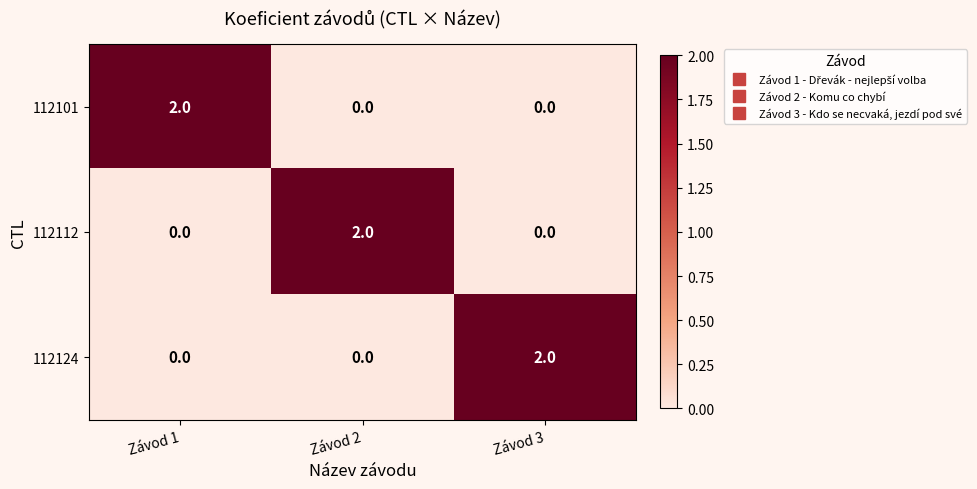

How many 112101 values are between 0 and 2?

3